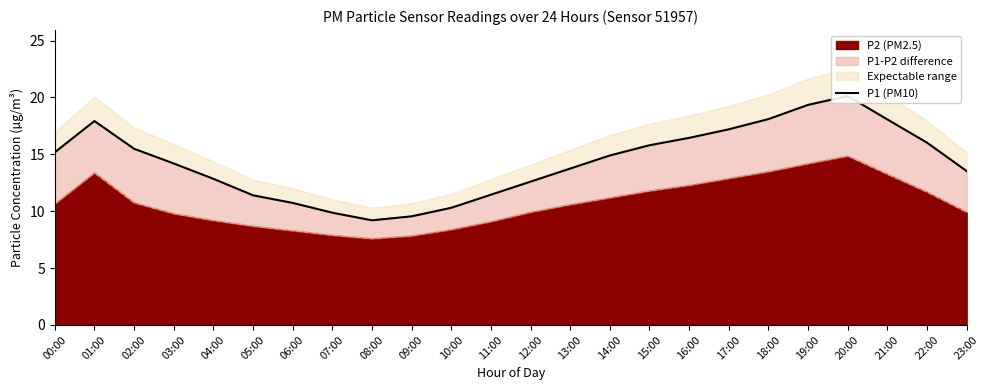

How many values are below 14?

11